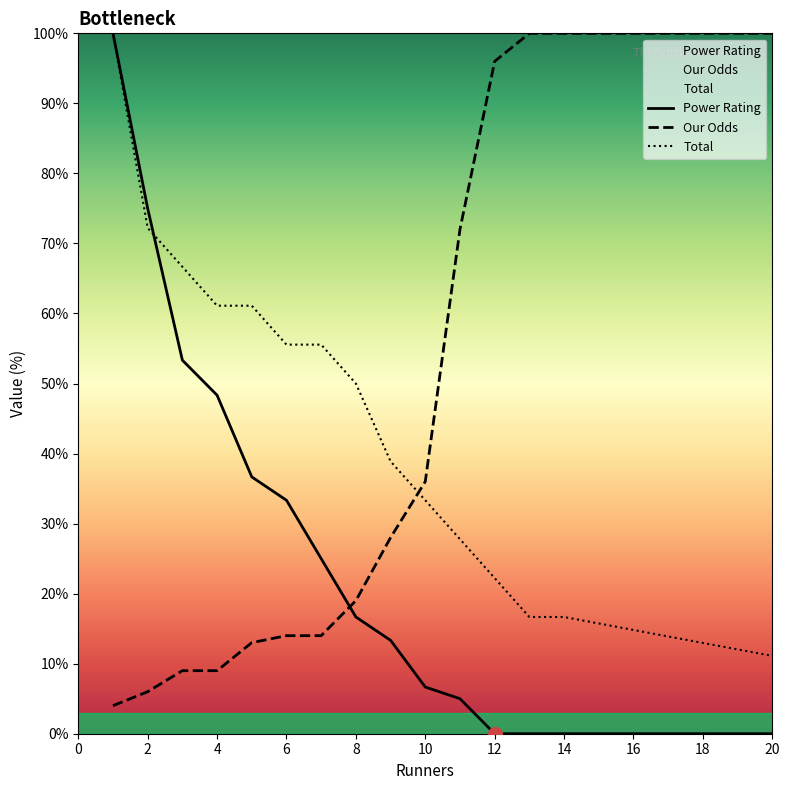

Which series changed the most between 10 and 11?

Our Odds